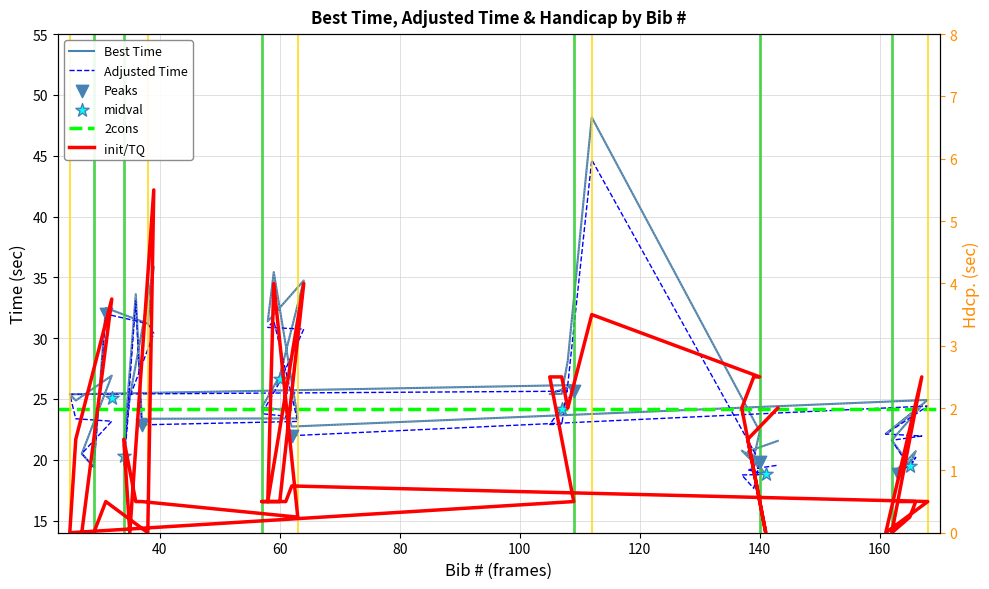

Which series contains the highest Y value?

Best Time